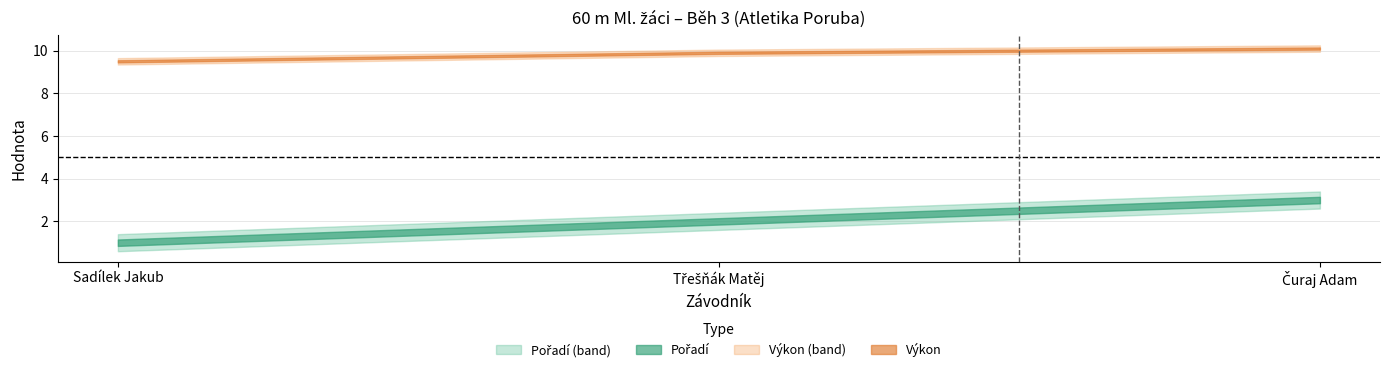

Is it true that Pořadí equals 2.0 at Třešňák Matěj?

True